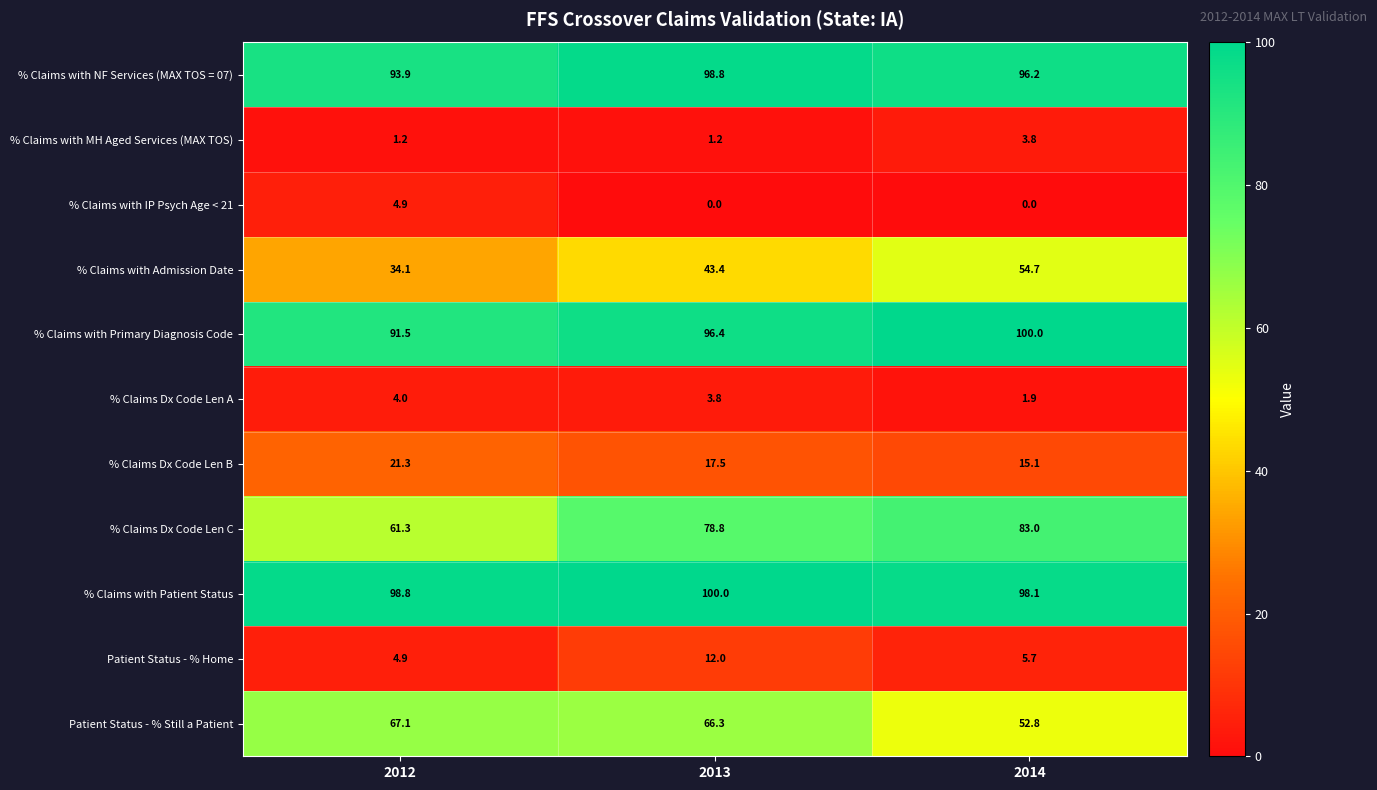

Rank the categories by % Claims with NF Services (MAX TOS = 07) value from lowest to highest.

2012, 2014, 2013